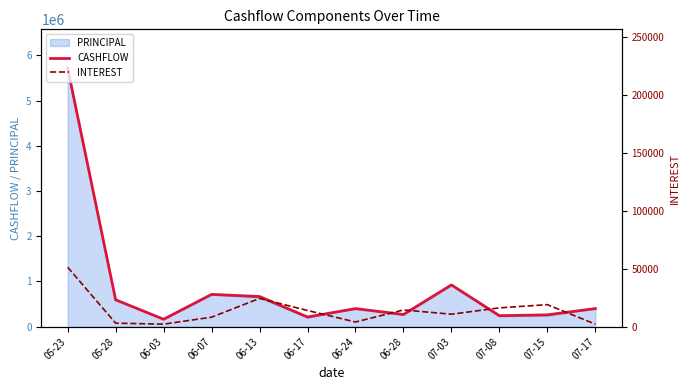

At which category does CASHFLOW reach its first local peak?

06-07